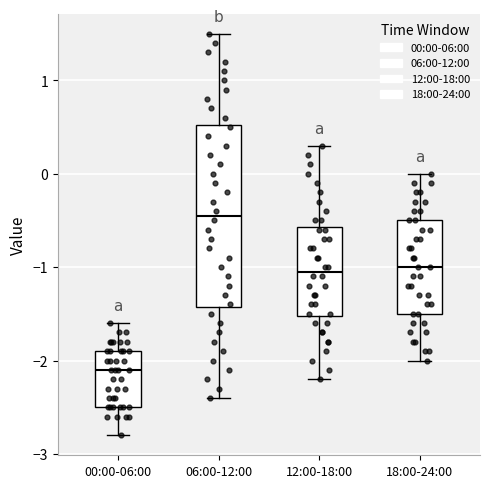

Comparing the boxes themselves (not the whiskers), which one is the tallest?

06:00-12:00